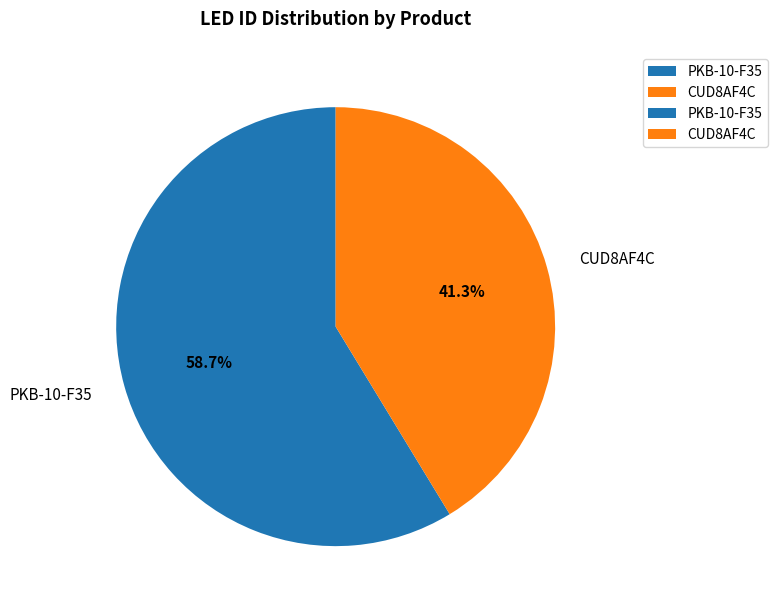

Rank the categories by value from lowest to highest.

CUD8AF4C, PKB-10-F35